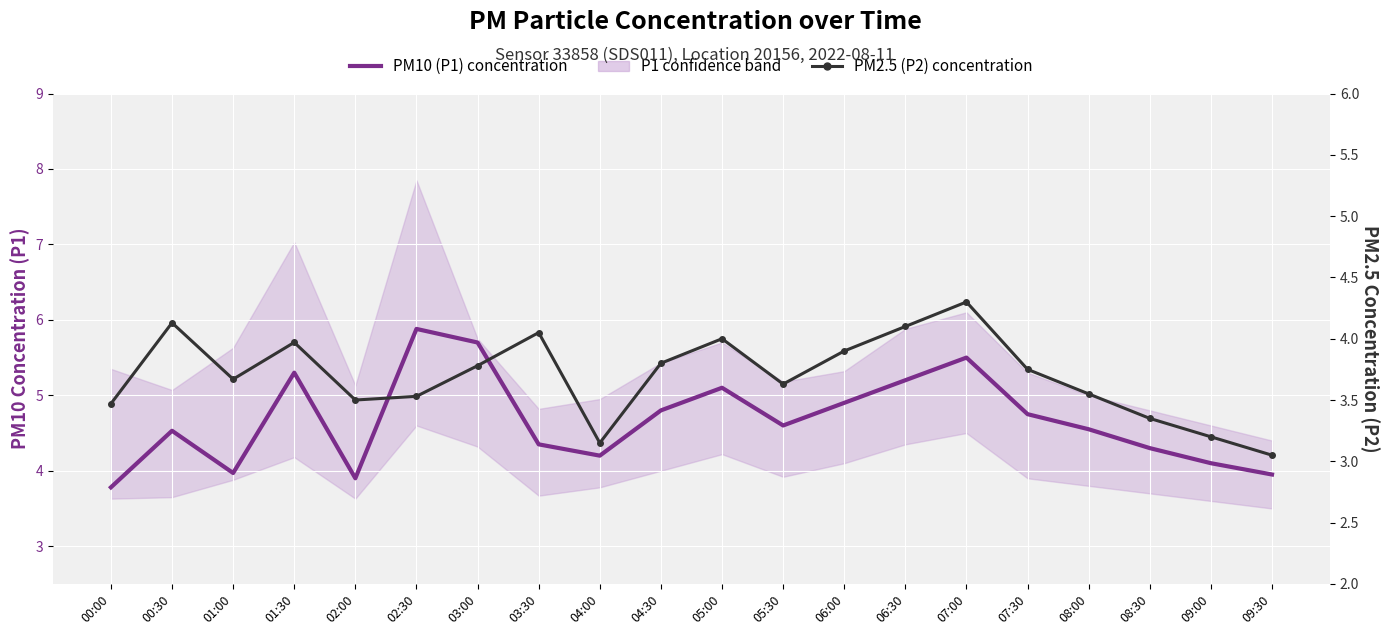

Reading right to left, list all the values displayed in this chart.

PM10 (P1) concentration: 4.0	4.1	4.3	4.5	4.8	5.5	5.2	4.9	4.6	5.1	4.8	4.2	4.3	5.7	5.9	3.9	5.3	4.0	4.5	3.8
PM2.5 (P2) concentration: 3.0	3.2	3.4	3.5	3.8	4.3	4.1	3.9	3.6	4.0	3.8	3.1	4.0	3.8	3.5	3.5	4.0	3.7	4.1	3.5